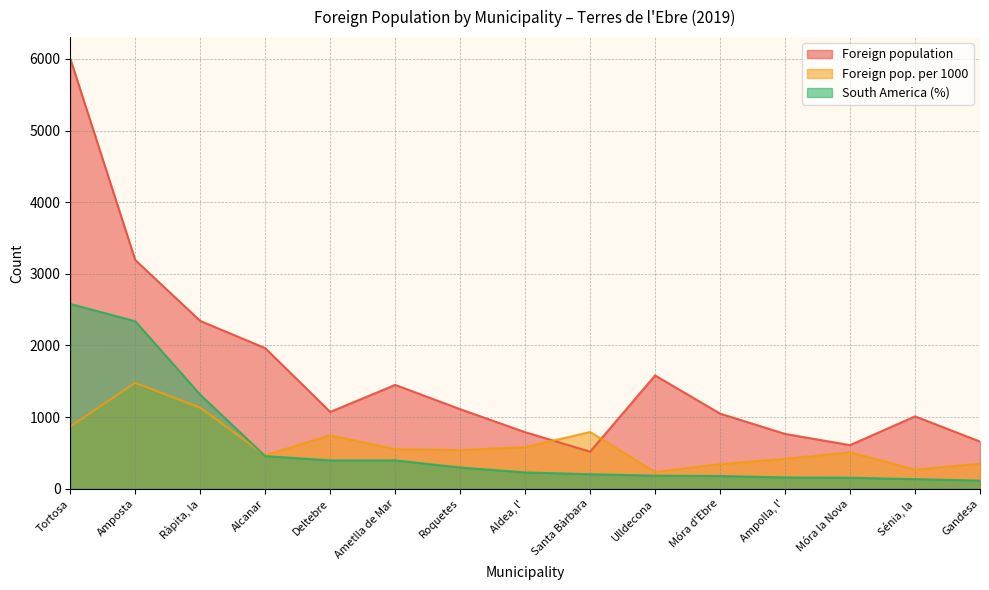

Reading right to left, transcribe all the data shown in this chart.

Foreign population: 659	1011	609	766	1049	1582	518	790	1111	1450	1073	1963	2343	3193	6004
Foreign pop. per 1000: 349	267	509	418	343	234	792	582	540	552	746	469	1131	1478	868
South America (%): 114	134	154	158	178	183	203	228	297	396	396	456	1313	2338	2580